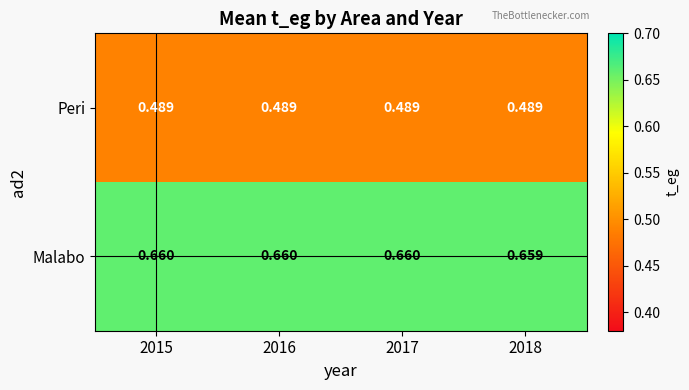

Rank the series by their maximum value, from lowest to highest.

Peri, Malabo